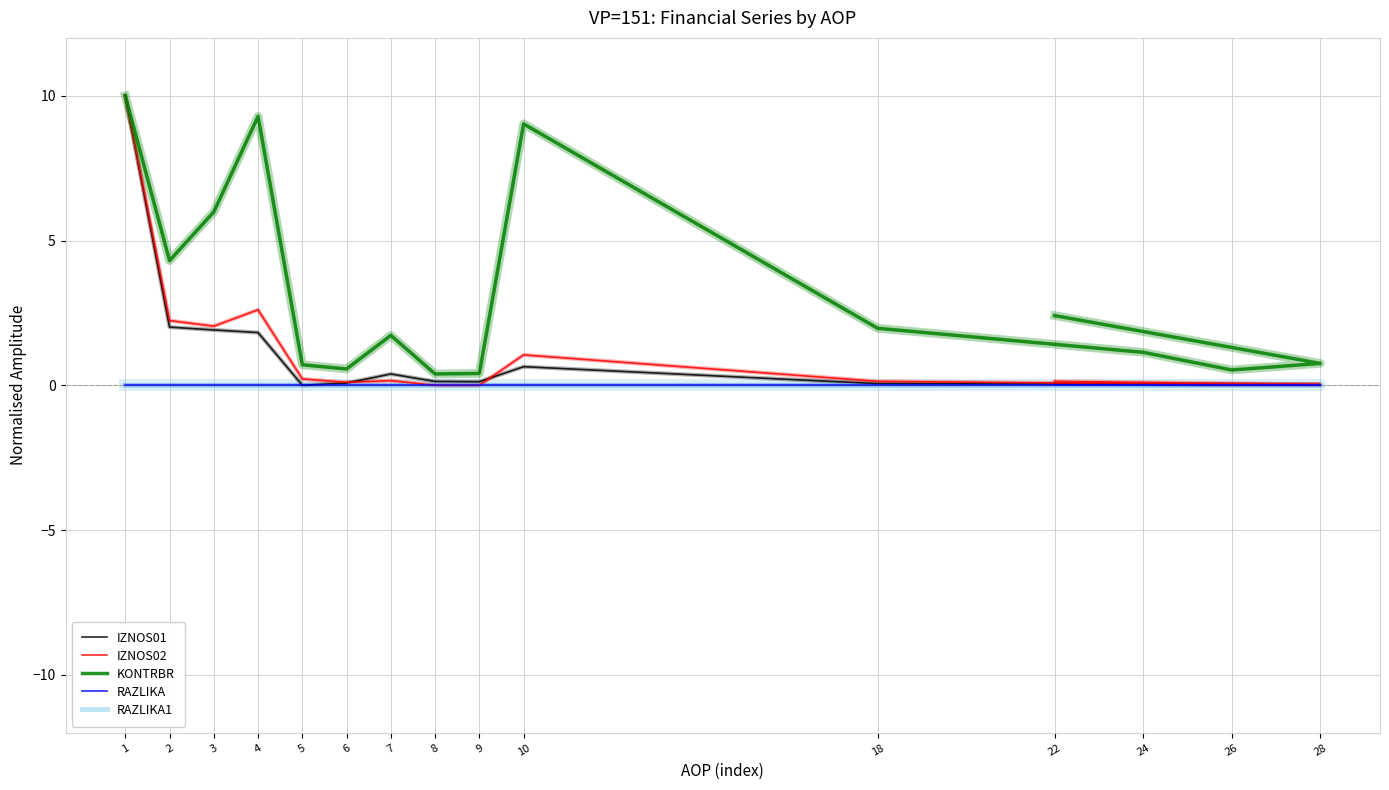

At 1, list the series in order from smallest to largest.

RAZLIKA, RAZLIKA1, IZNOS01, IZNOS02, KONTRBR